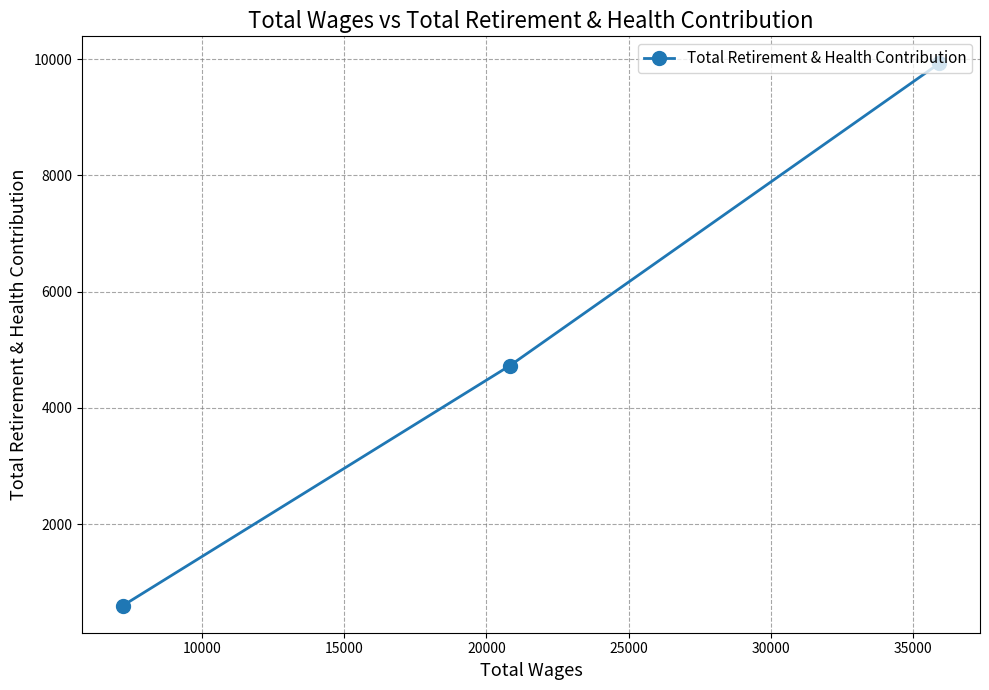

Reading right to left, transcribe all the data shown in this chart.

9928	4728	596